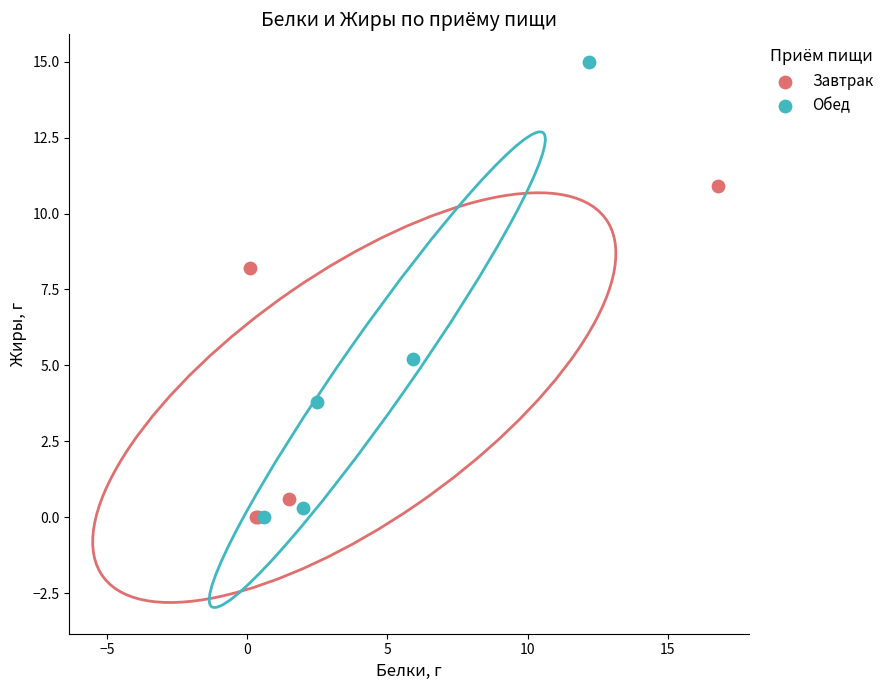

Which series has the widest spread of Y values?

Обед